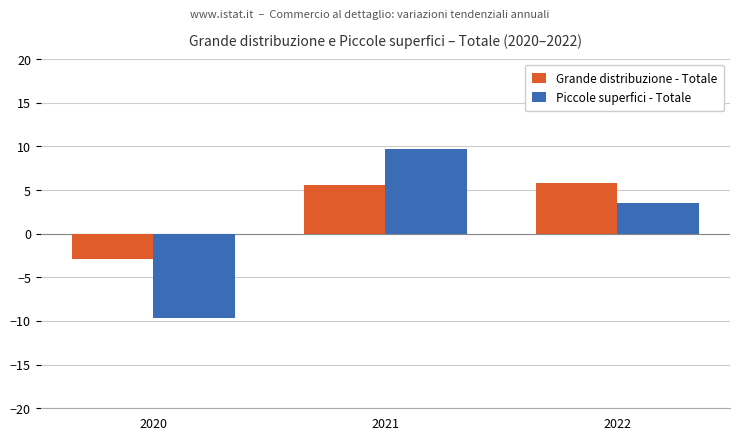

What is the highest value of the Grande distribuzione - Totale series?

5.8